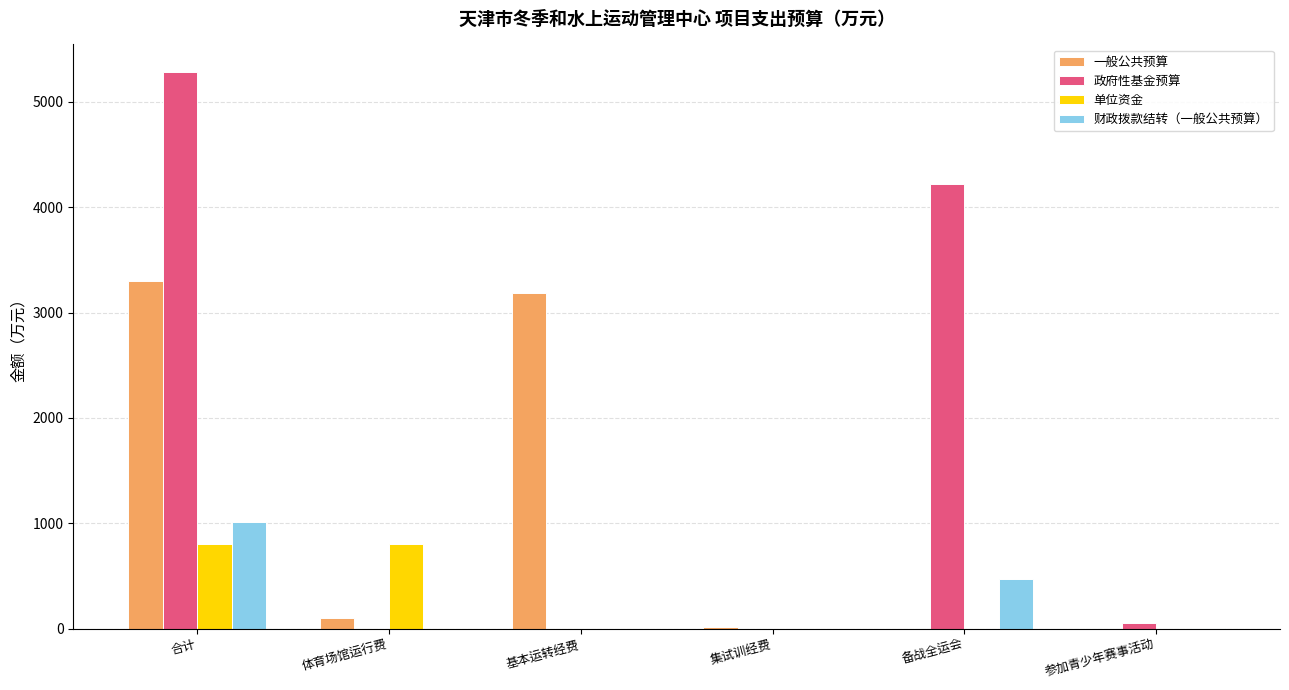

Does the chart contain stacked bars?

No